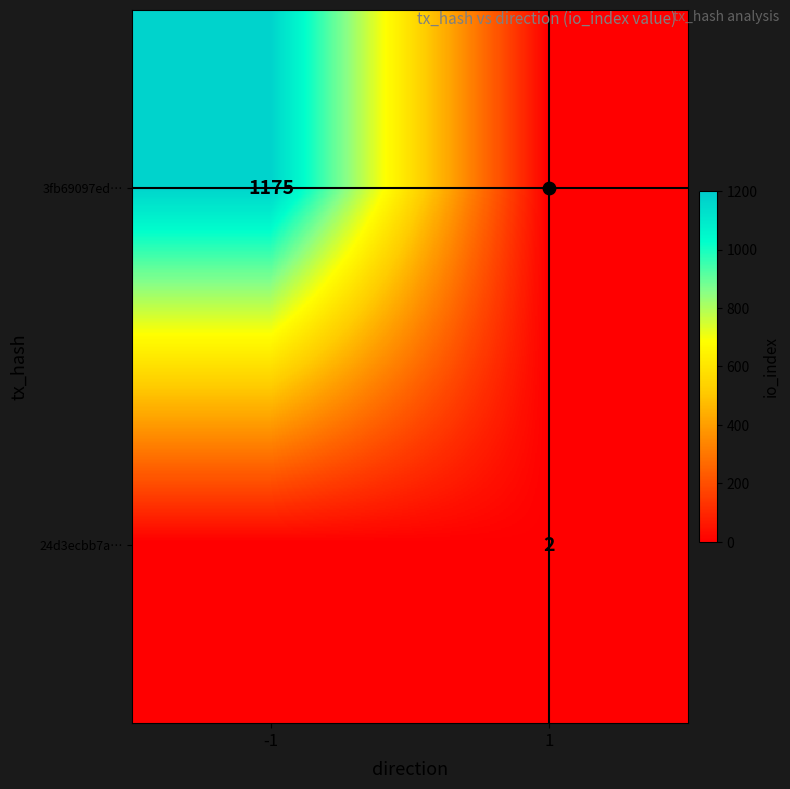

Where is 3fb69097ed… nearest to the value 587?

1